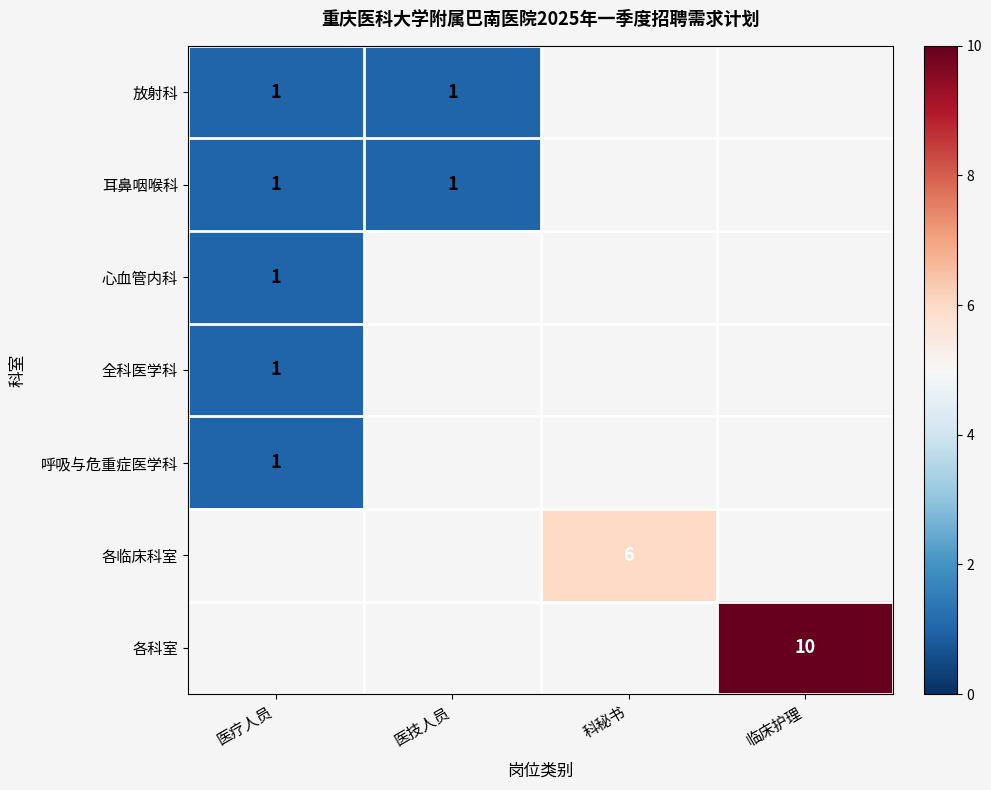

The 全科医学科 series shows 1 at 医疗人员. True or false?

True